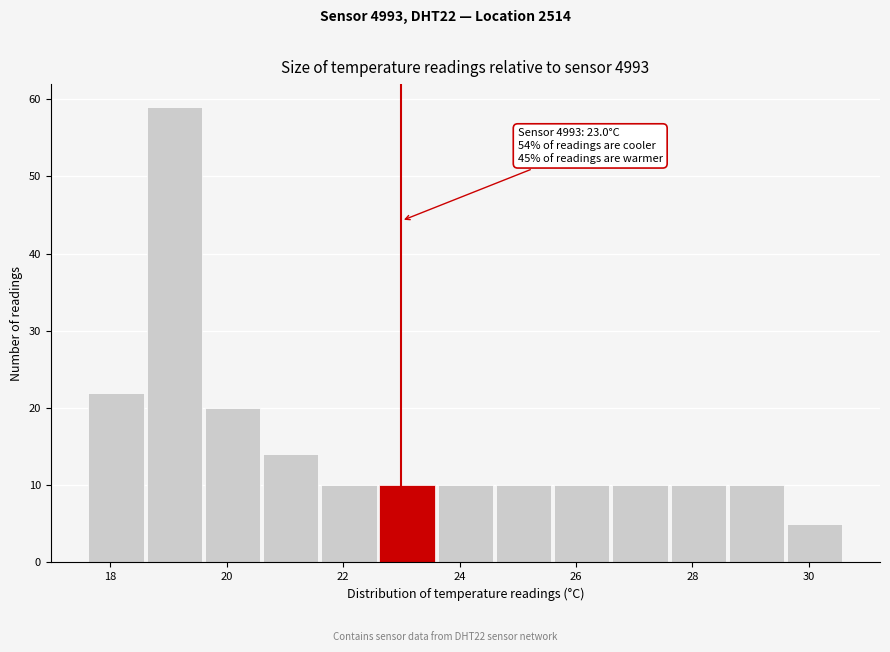

Over which range of the x-axis is the bar tallest?

18.6 to 19.6